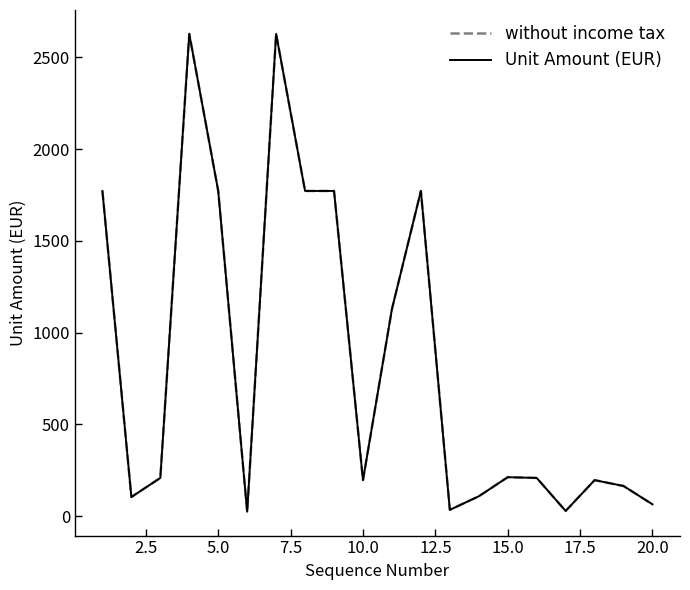

How many series are shown in this chart?

2